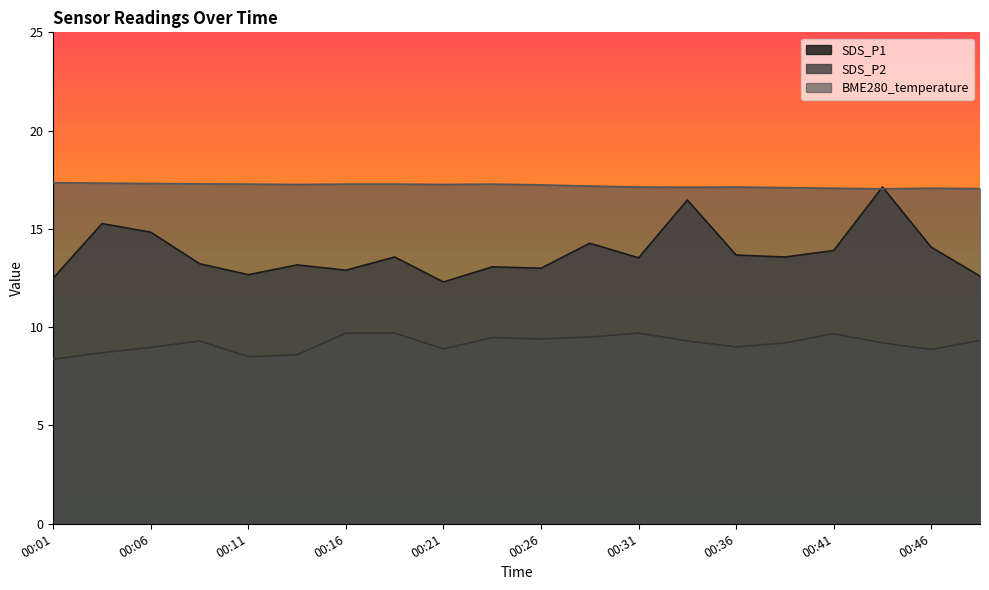

What is the spread (max minus min) of values at 00:26?

7.8